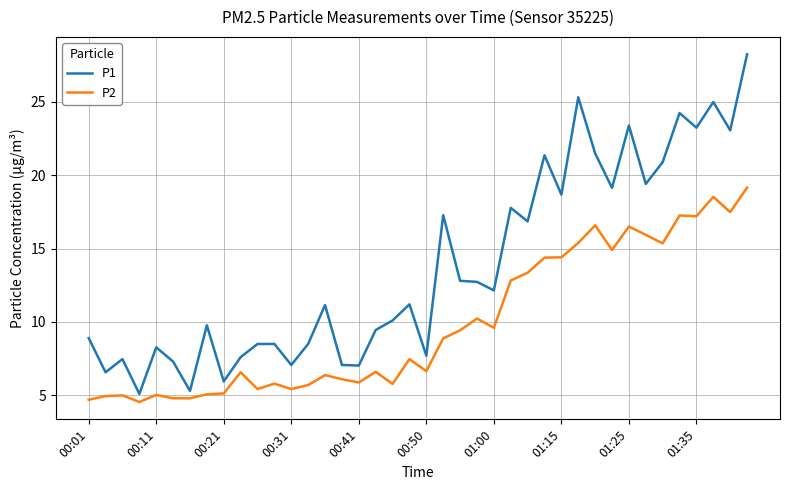

Which series has the largest total across all categories?

P1